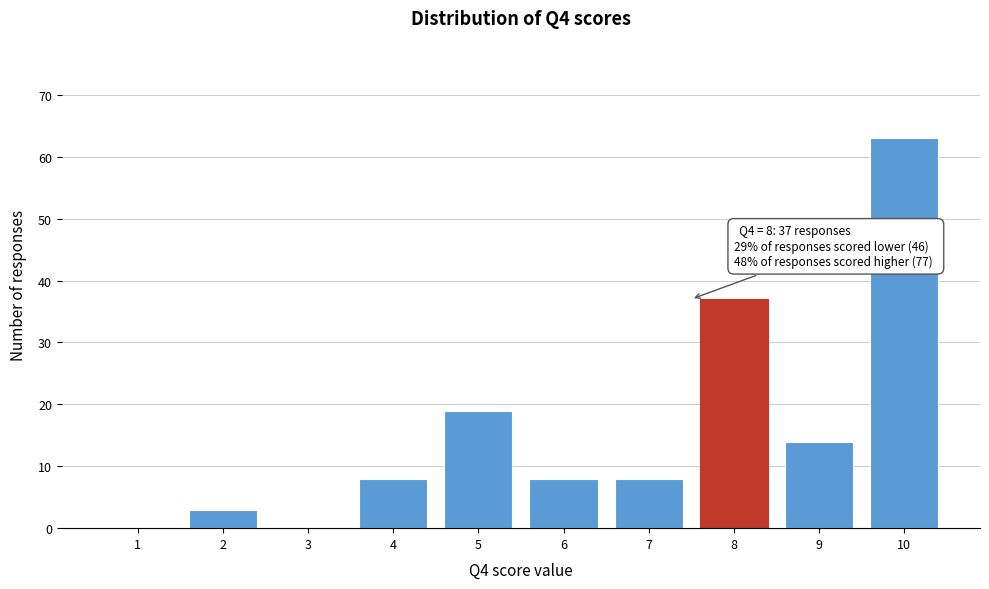

Reading left to right, what are all the values shown in this chart?

1=0	2=3	3=0	4=8	5=19	6=8	7=8	8=37	9=14	10=63